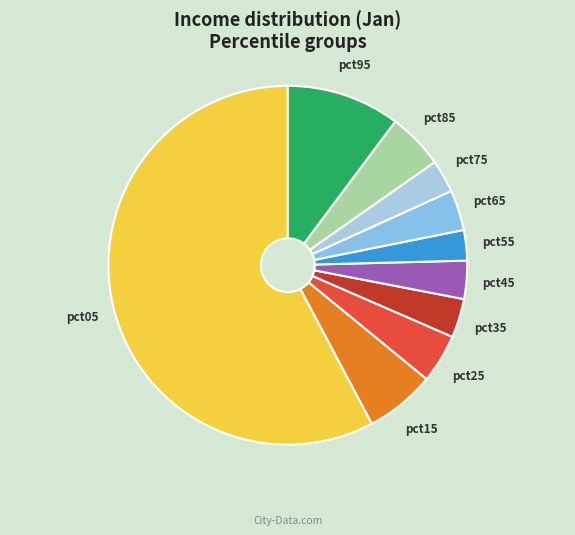

What is the largest slice in the pie chart?

pct05